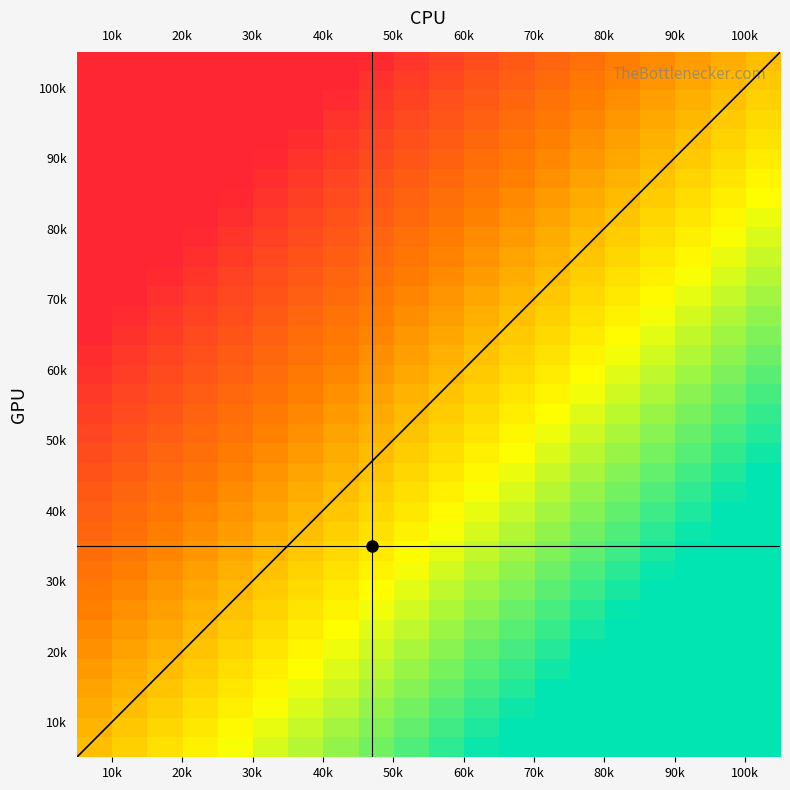

At how many categories does at least one series exceed 79?

4